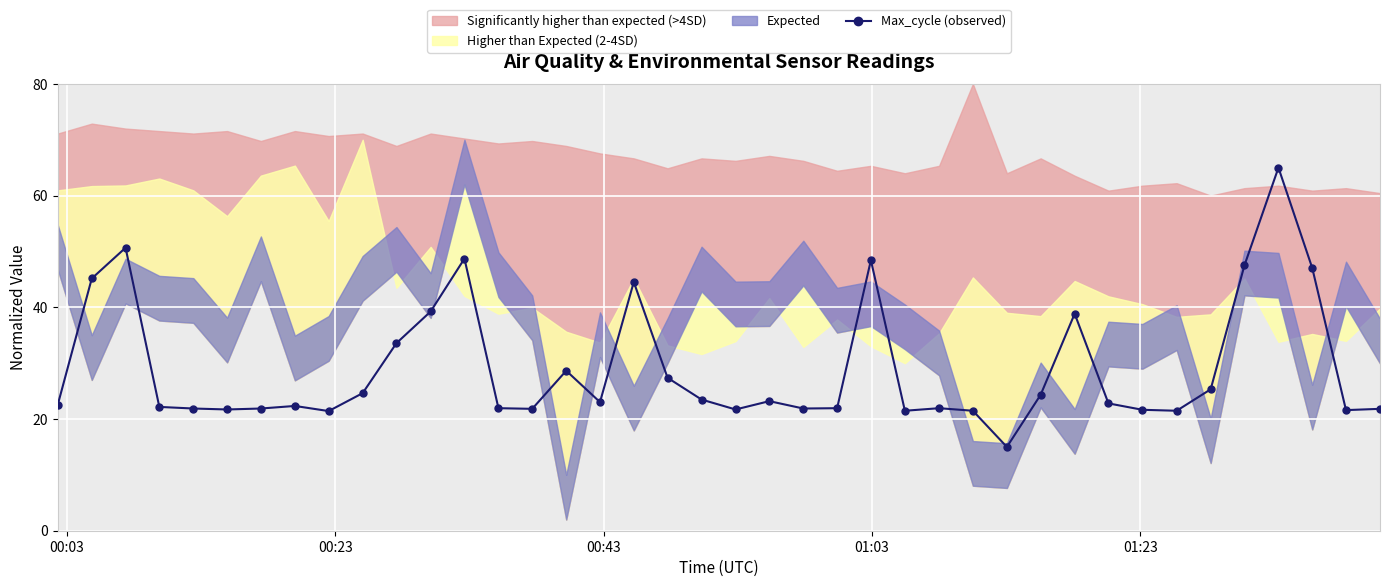

Does the chart display data point markers on the line(s)?

Yes